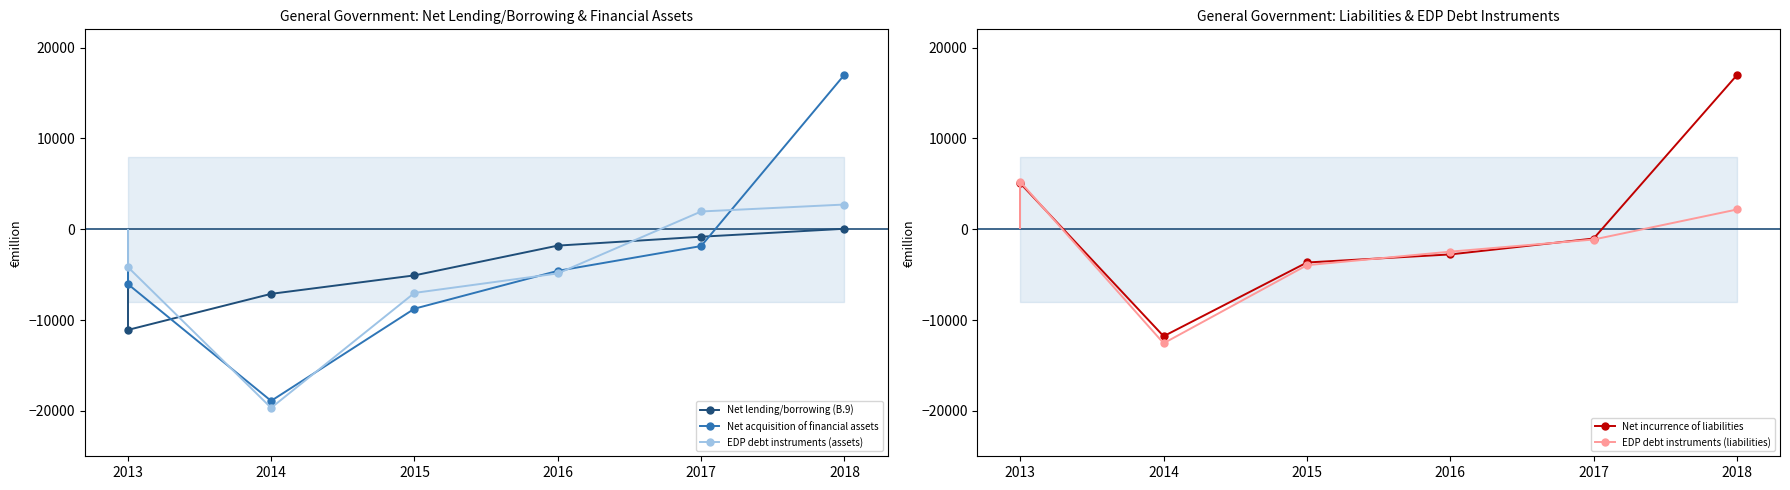

How many negative values does the EDP debt instruments (liabilities) series have?

4